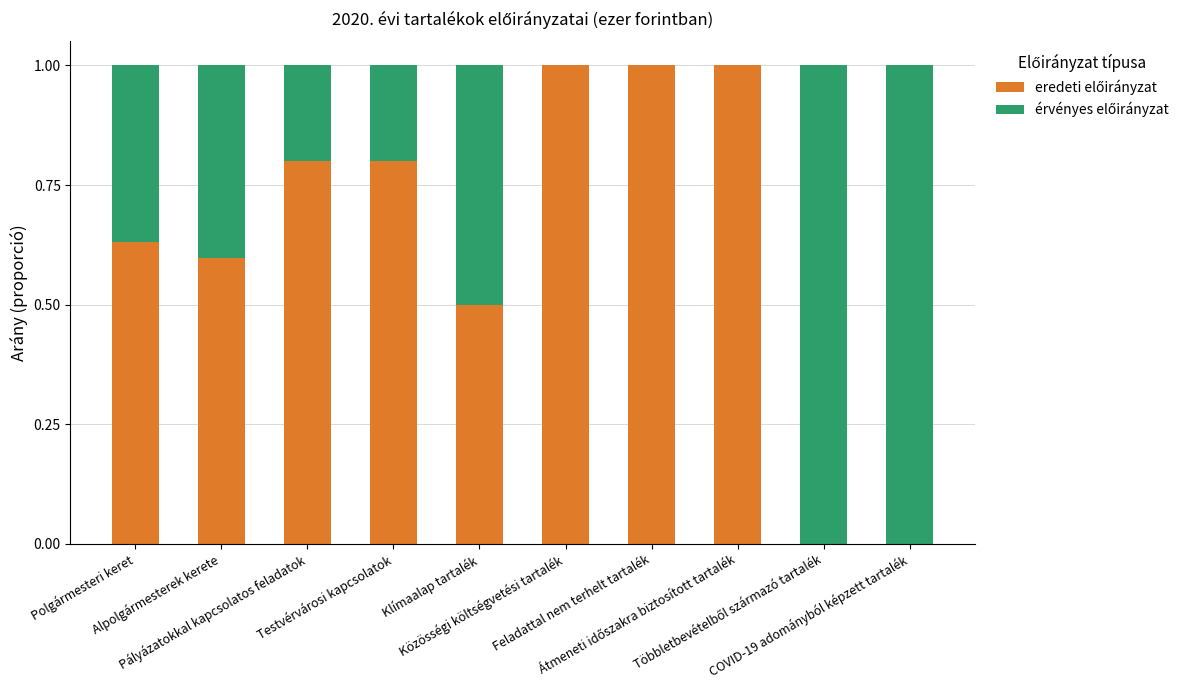

How many categories are shown in the chart?

10